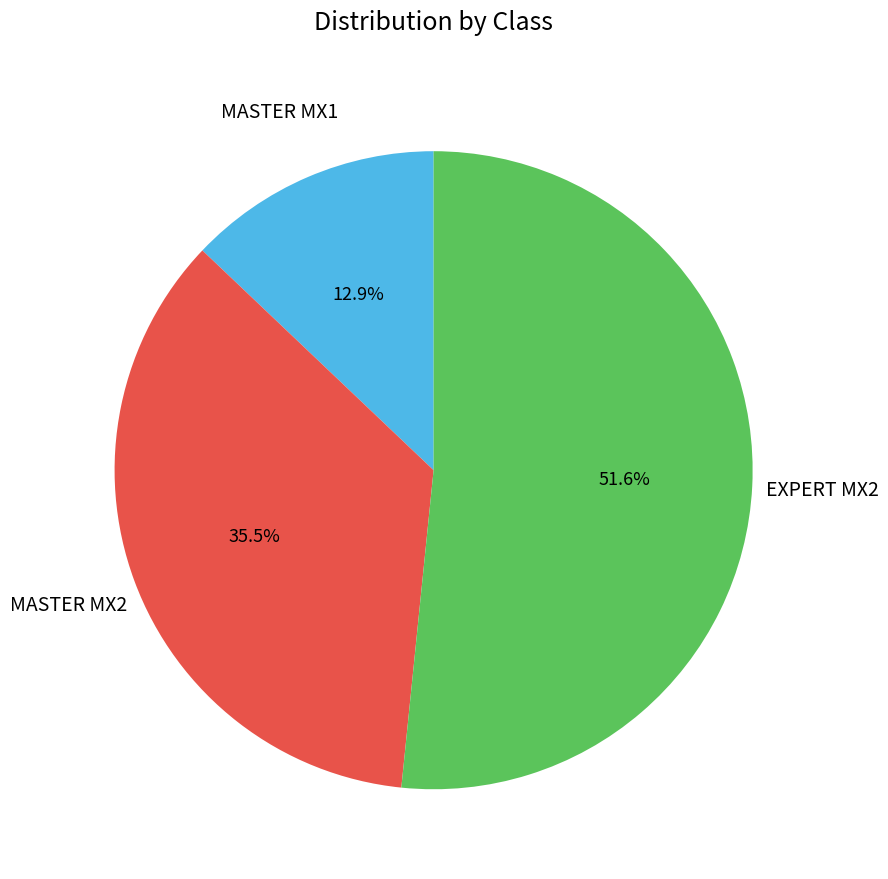

Is there a majority slice in this chart?

Yes